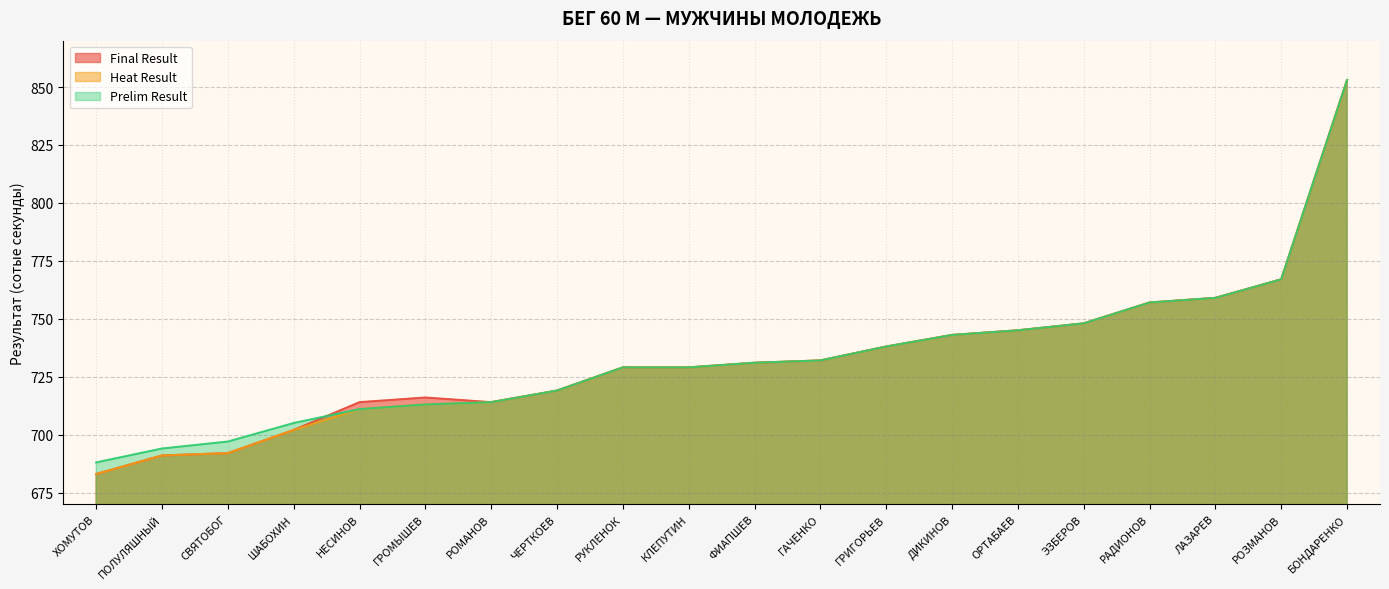

What is the approximate value of Final Result at ОРТАБАЕВ, to the nearest 5?

745